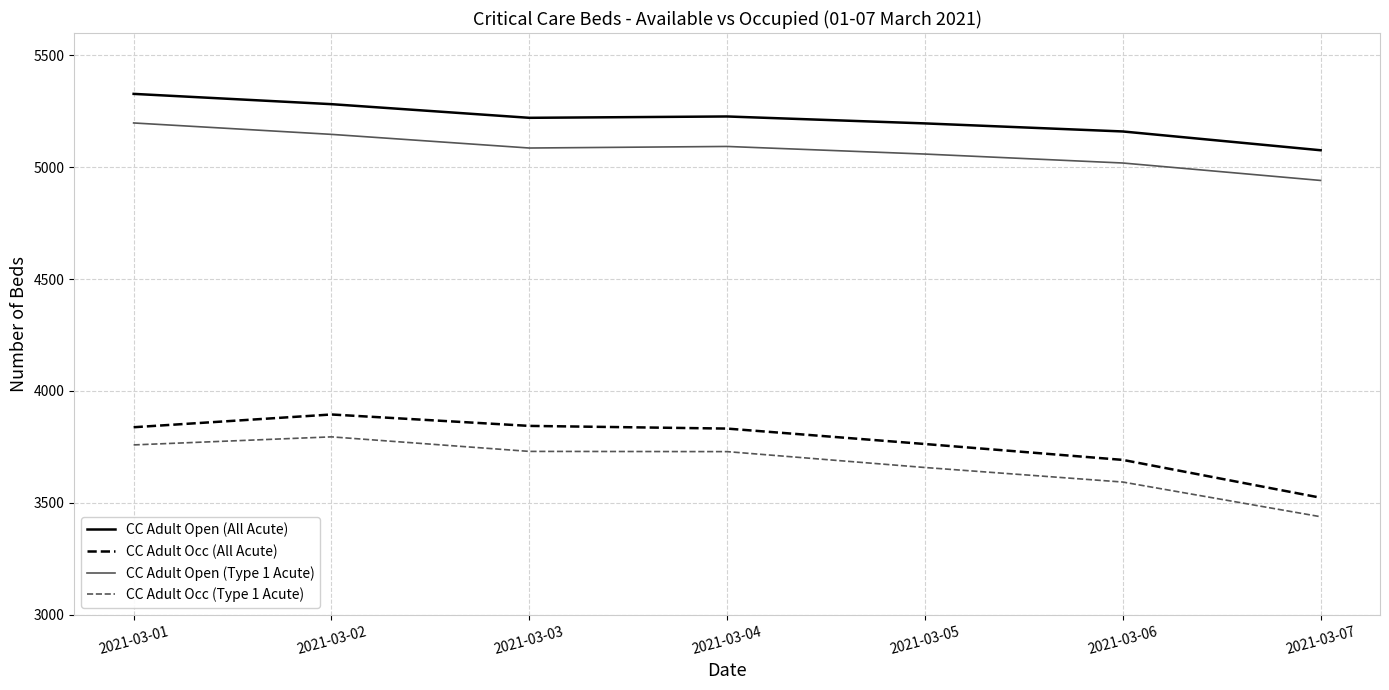

At 2021-03-05, list the series in order from smallest to largest.

CC Adult Occ (Type 1 Acute), CC Adult Occ (All Acute), CC Adult Open (Type 1 Acute), CC Adult Open (All Acute)